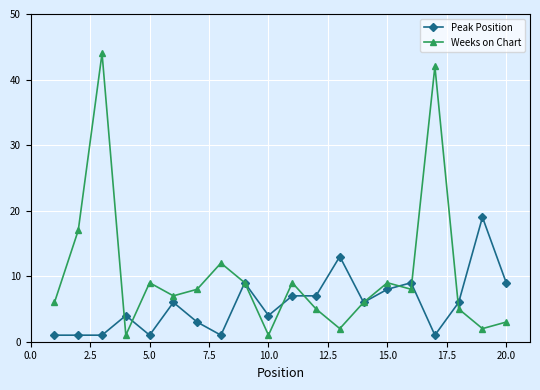

Rank the series by their maximum value, from lowest to highest.

Peak Position, Weeks on Chart